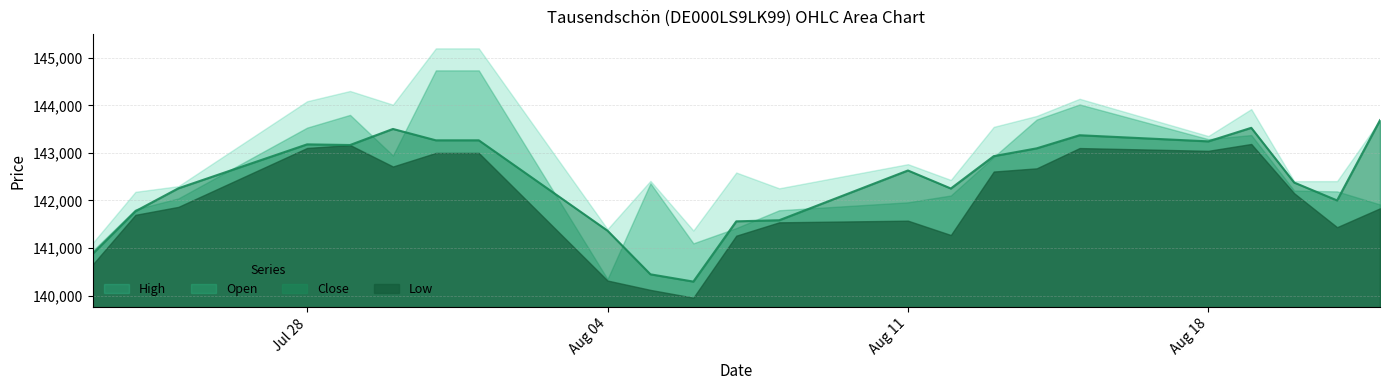

True or false: High and Open intersect in this chart.

False